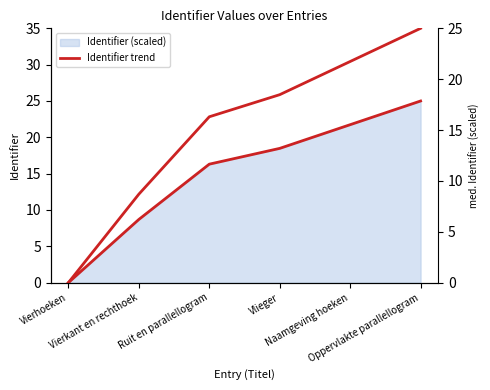

Reading right to left, what are all the values shown in this chart?

Identifier trend: 25.0	21.7	18.5	16.3	8.7	0.0
Identifier (right): 25.0	21.7	18.5	16.3	8.7	0.0